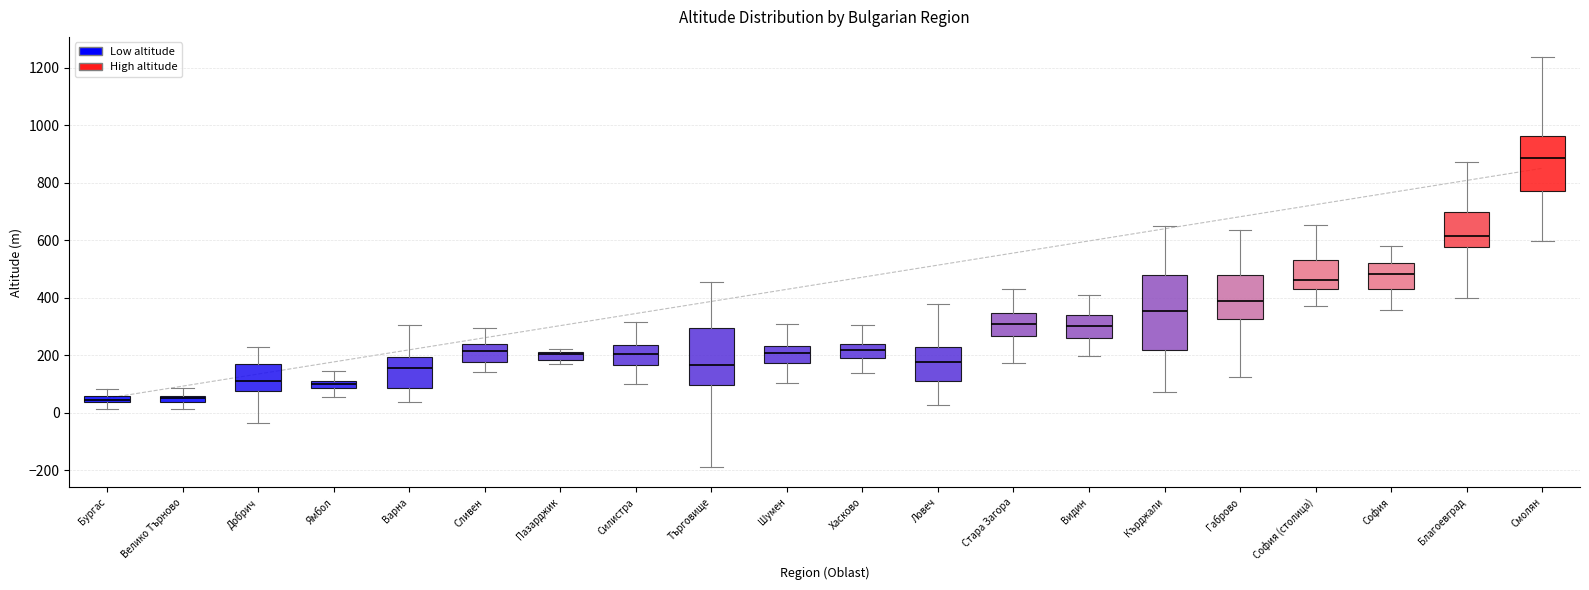

Comparing the boxes themselves (not the whiskers), which one is the tallest?

Кърджали